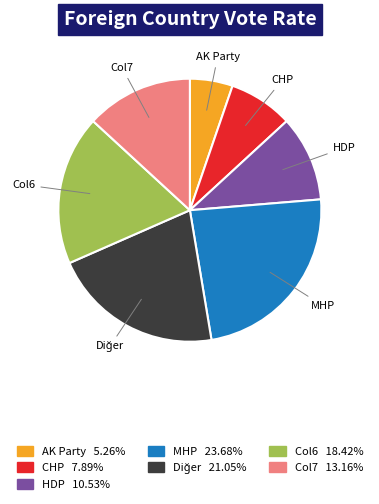

Approximately how many times larger is the value at HDP compared to AK Party?

2.0